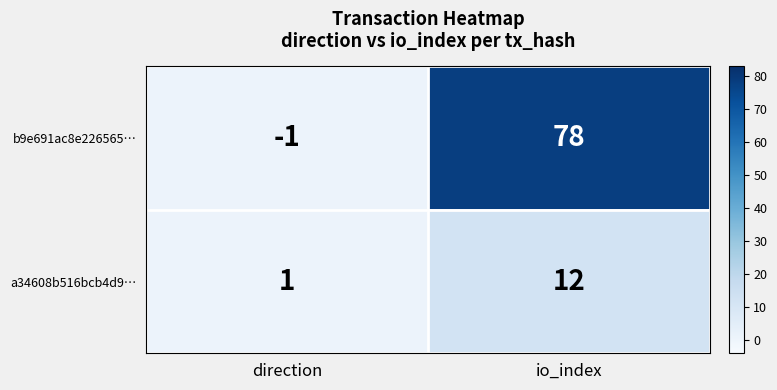

At which label is a34608b516bcb4d9… closest to 6?

direction